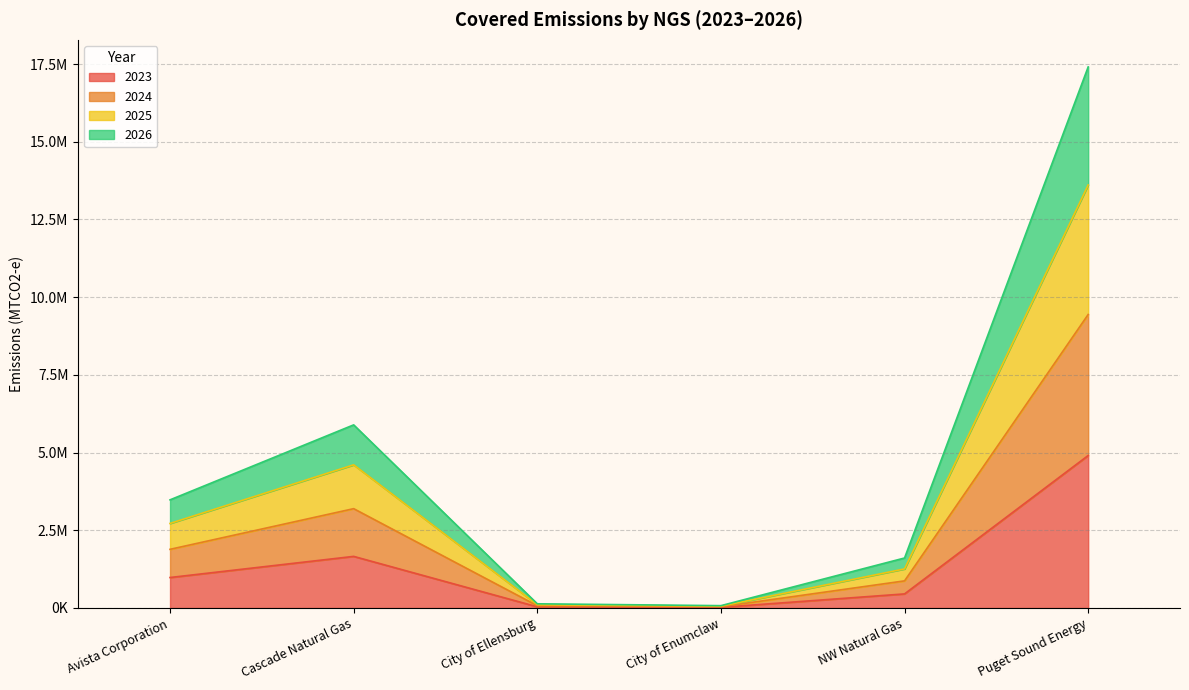

True or false: 2023 and 2025 cross at least once.

False